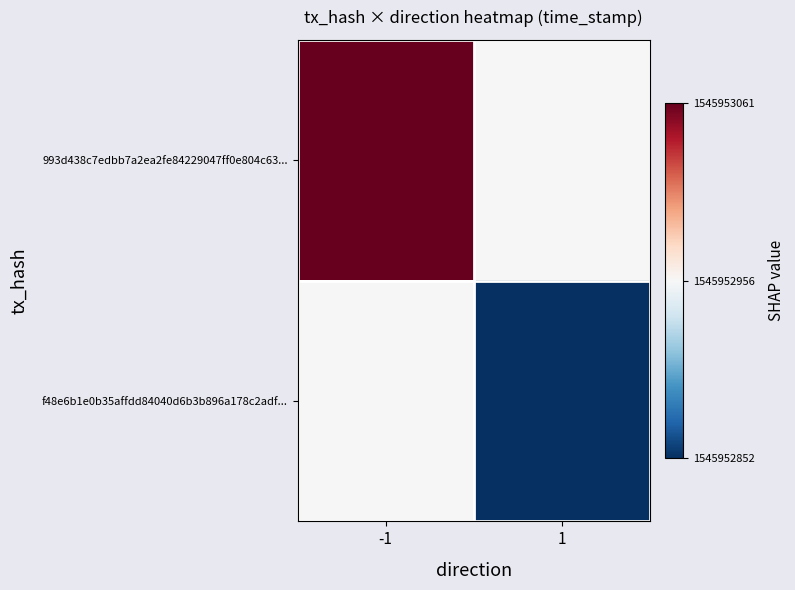

Rank the series at 1 from highest to lowest value.

993d438c7edbb7a2ea2fe84229047ff0e804c63..., f48e6b1e0b35affdd84040d6b3b896a178c2adf...